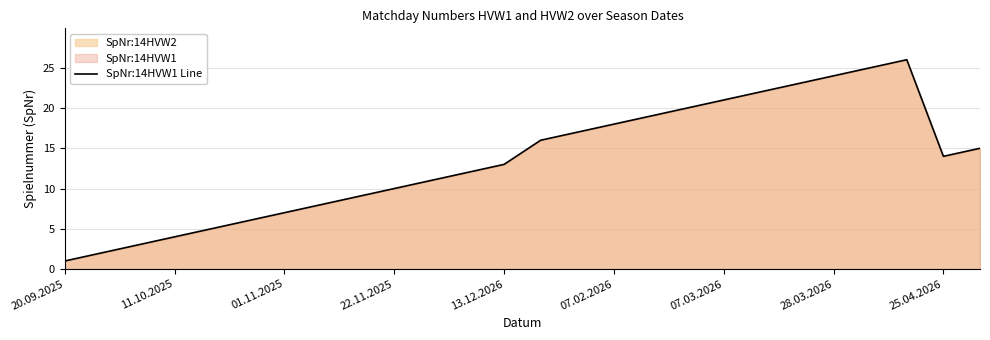

What is the maximum value shown in the chart?

26